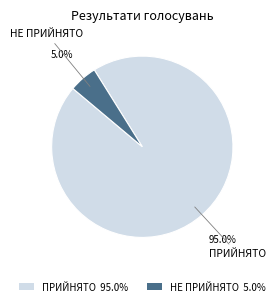

Is there any slice that represents more than half of the pie?

Yes